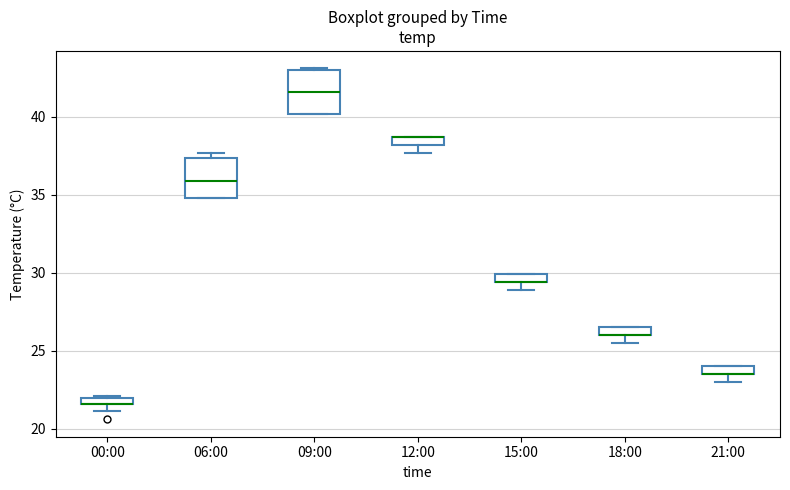

Where is the lower edge of the box for 15:00 on the y-axis? The values are not printed on the chart, so give them approximately, as read against the axis.

29.5